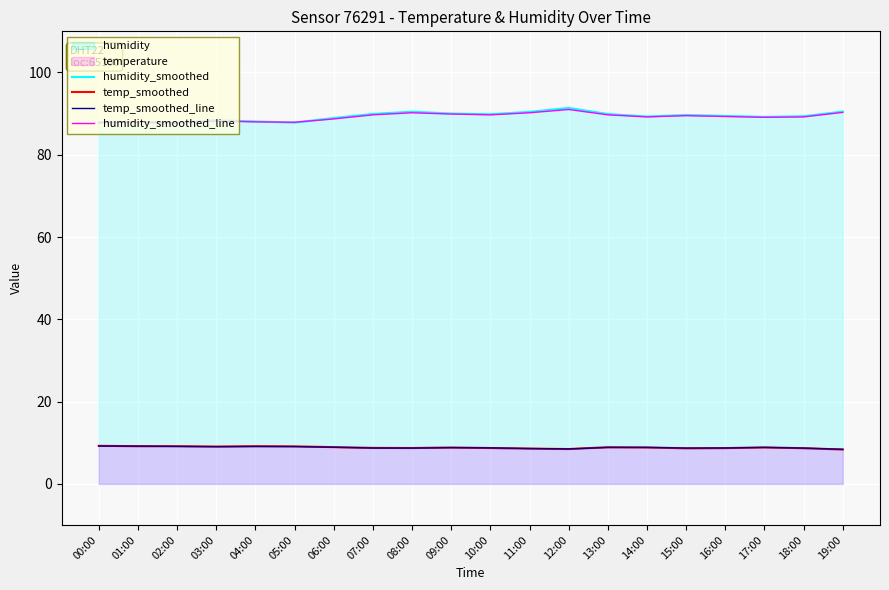

True or false: temp_smoothed_line and humidity_smoothed_line intersect in this chart.

False